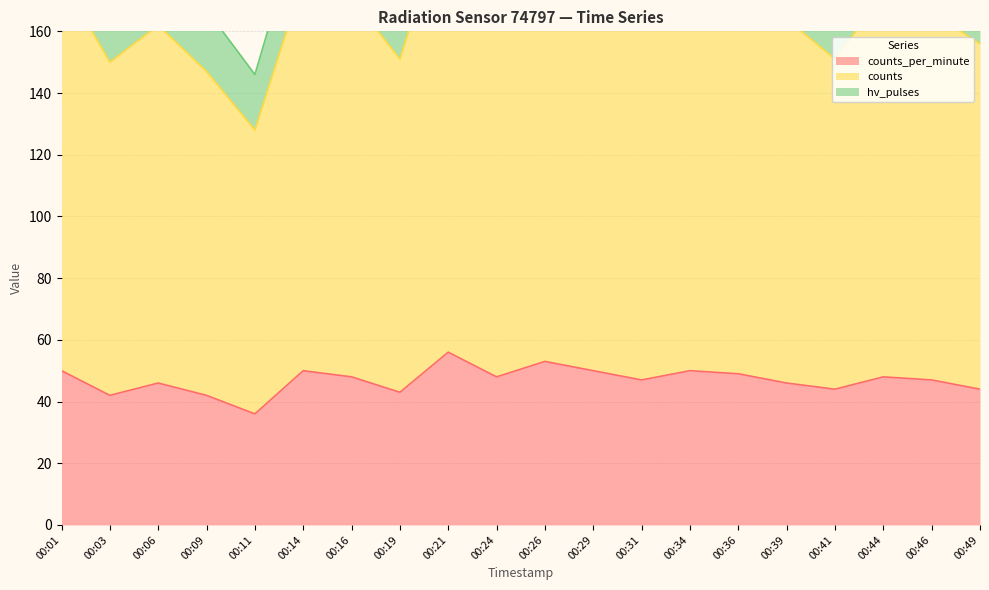

At which category is the sum across all series the highest?

00:21